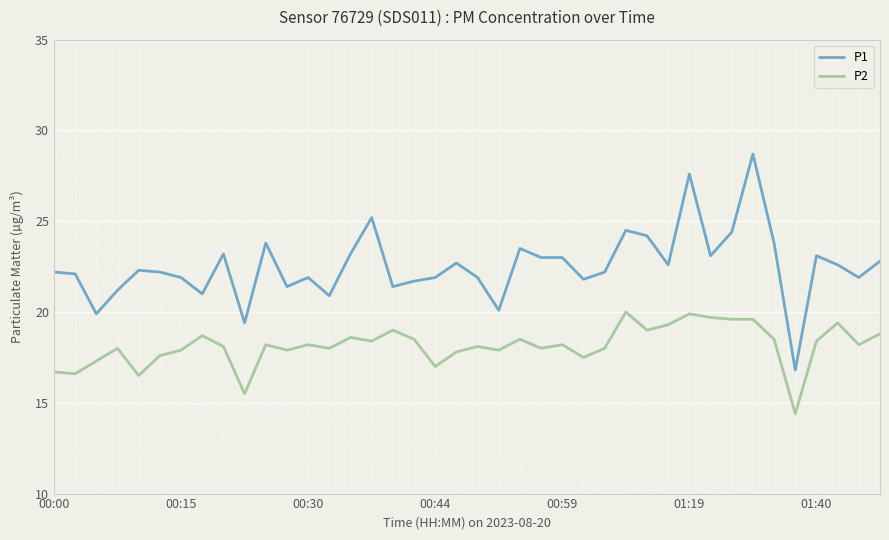

Which series has the largest total across all categories?

P1